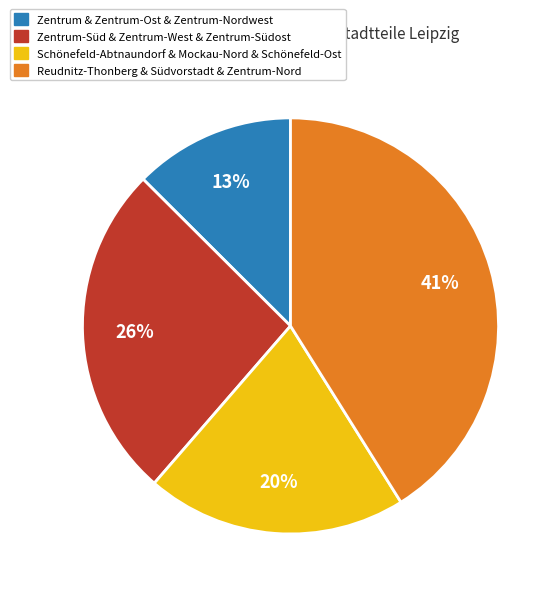

Is there a majority slice in this chart?

No